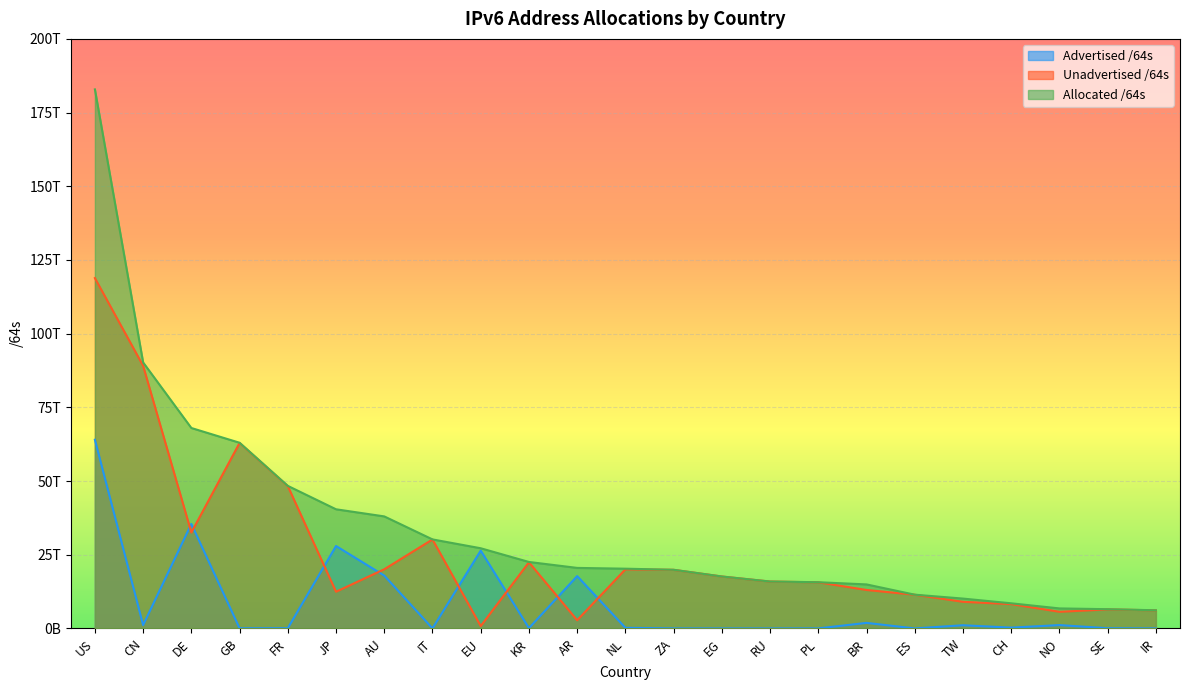

Between KR and NL, which series saw the biggest shift?

Unadvertised /64s